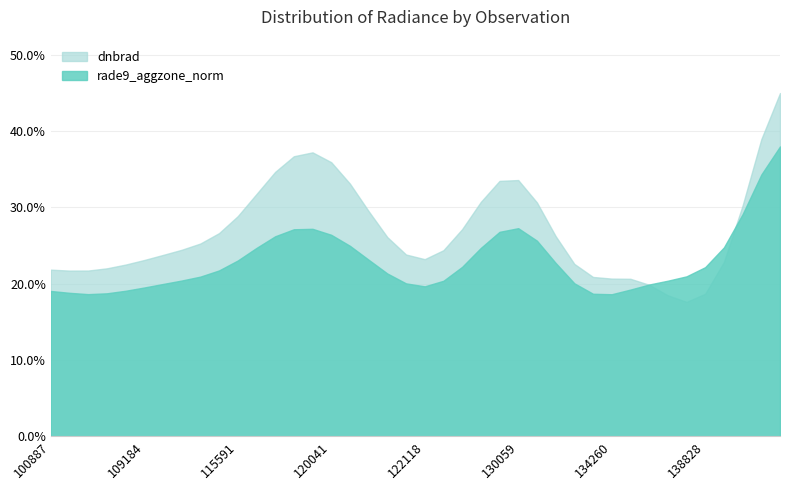

Which series has the widest spread of values?

dnbrad